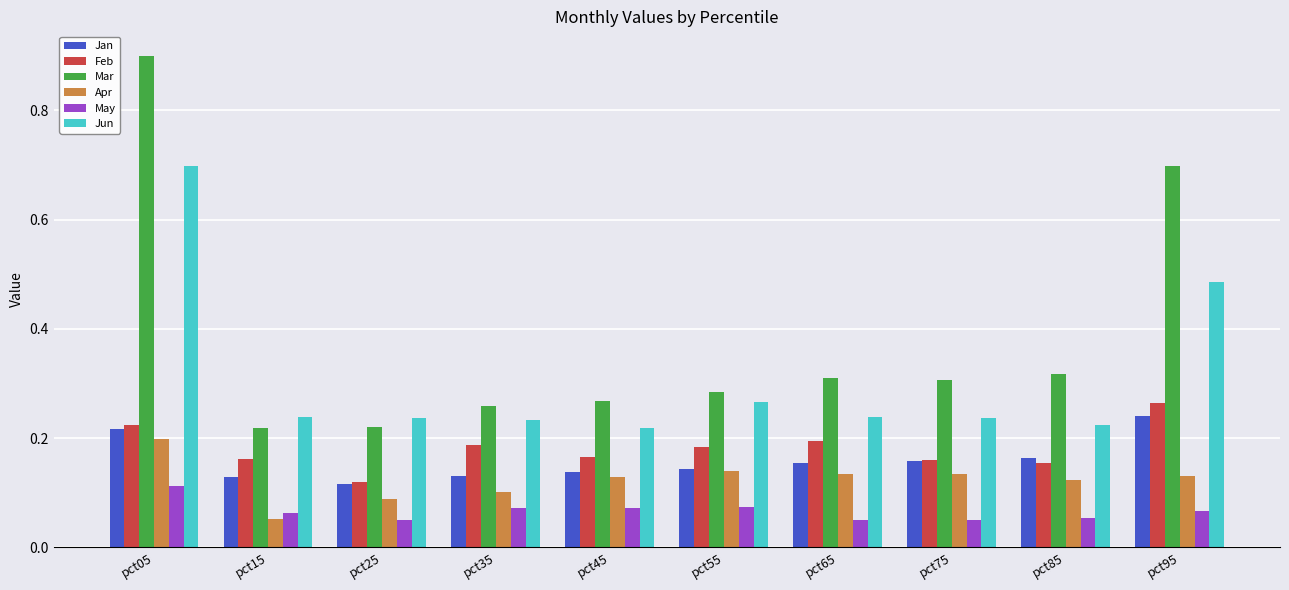

Is it true that Feb equals 0.3 at pct55?

False